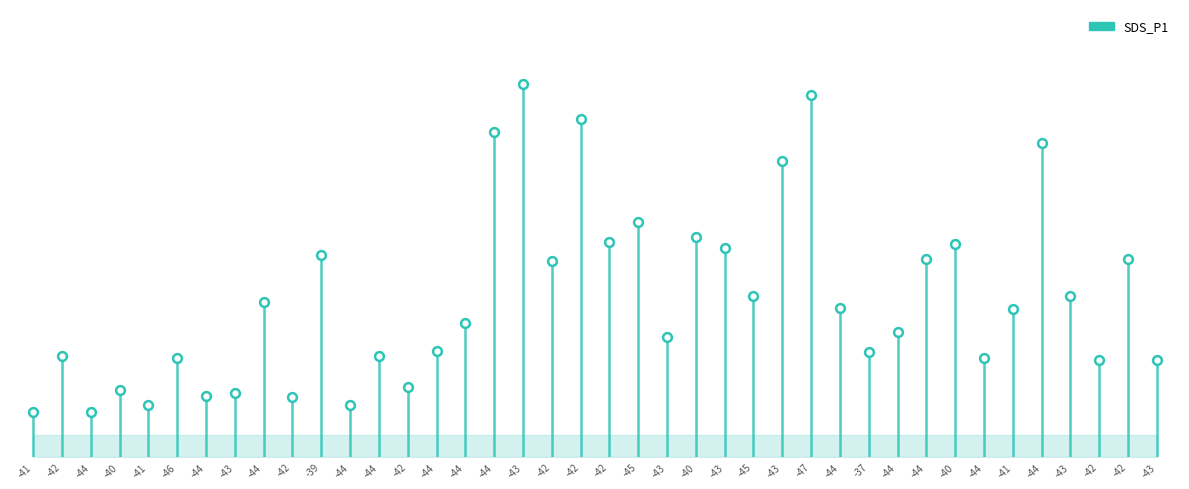

Between -43 and -42, which is larger?

-43